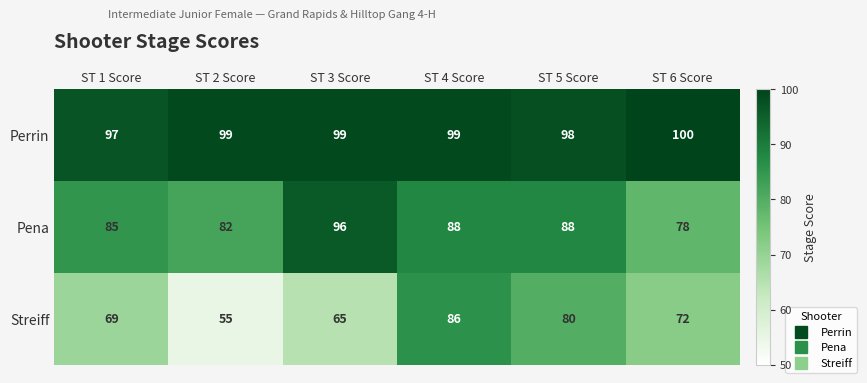

Reading right to left, what are all the values shown in this chart?

Perrin: 100	98	99	99	99	97
Pena: 78	88	88	96	82	85
Streiff: 72	80	86	65	55	69